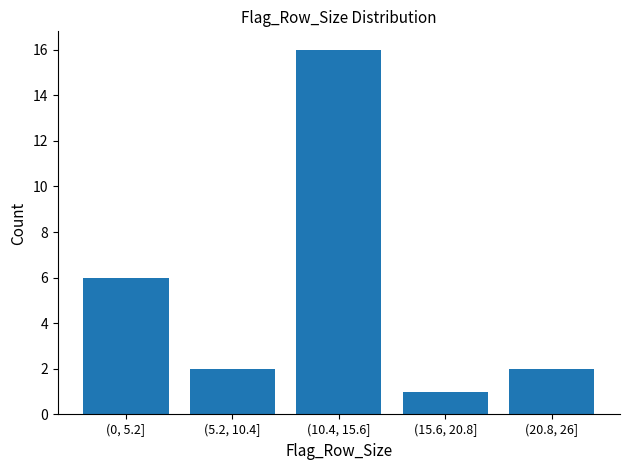

Reading left to right, extract all data points from this chart.

6	2	16	1	2